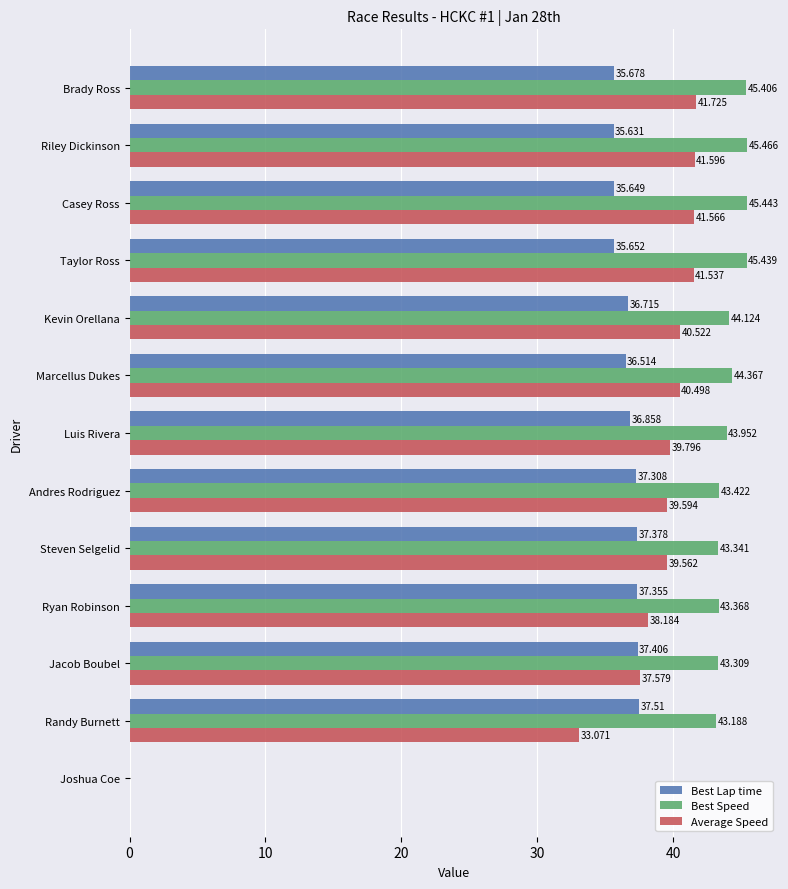

Between Riley Dickinson and Jacob Boubel, which series saw the biggest shift?

Average Speed